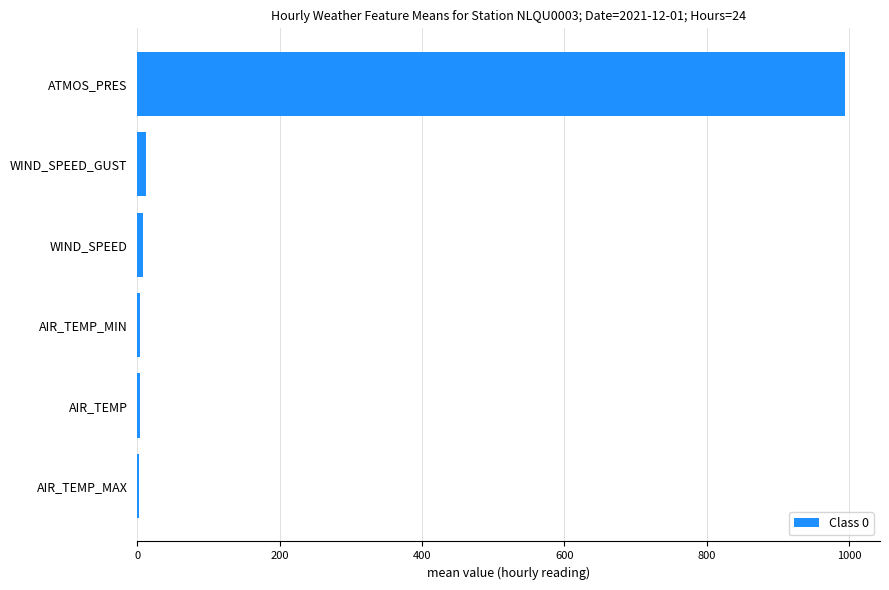

The value at ATMOS_PRES is 993.4. True or false?

True